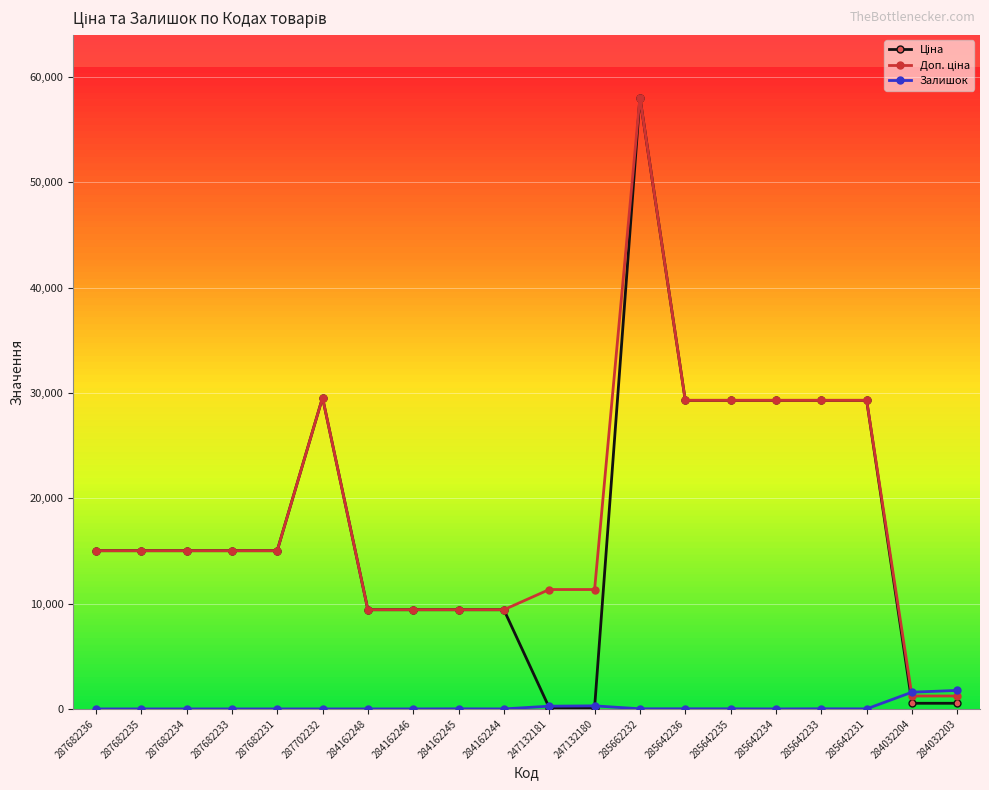

At which category is the sum across all series the highest?

285662232